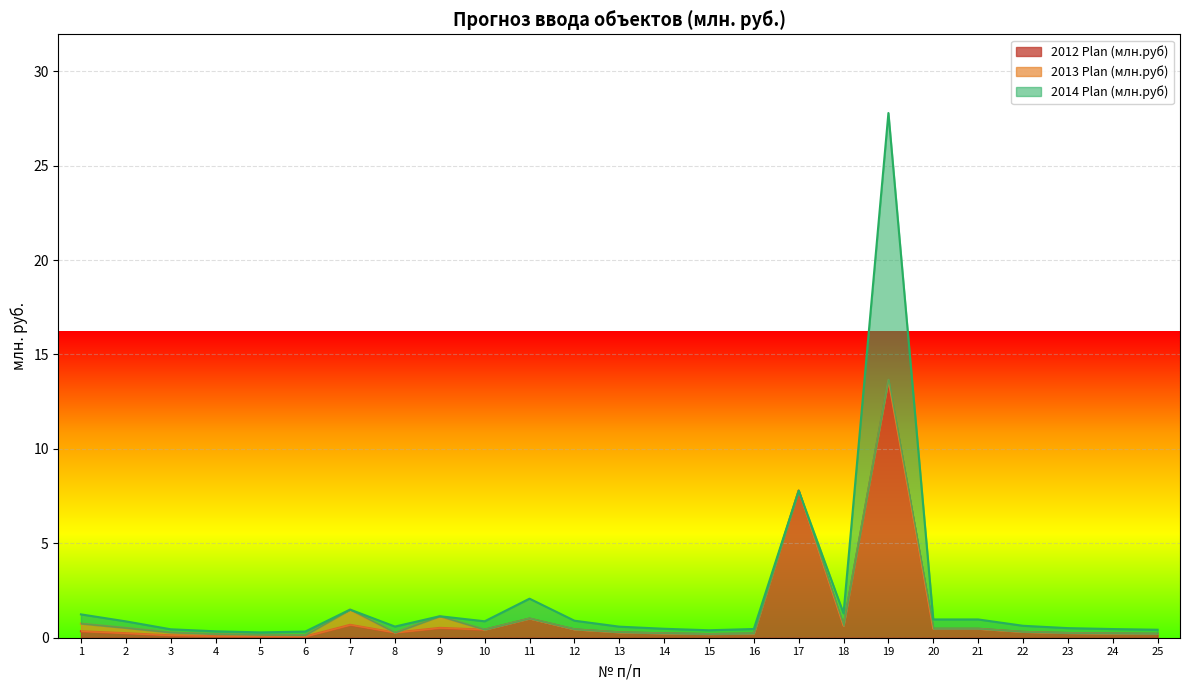

At which category is the sum across all series the highest?

19